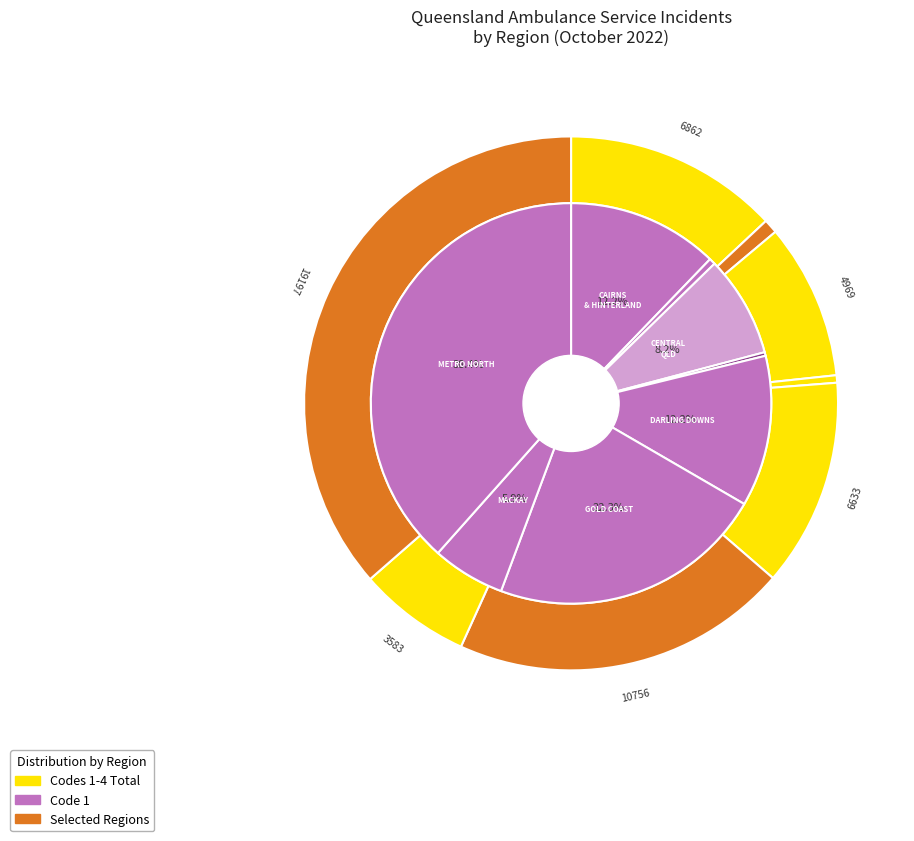

Is it true that CAIRNS AND HINTERLAND is 7% of the pie?

False